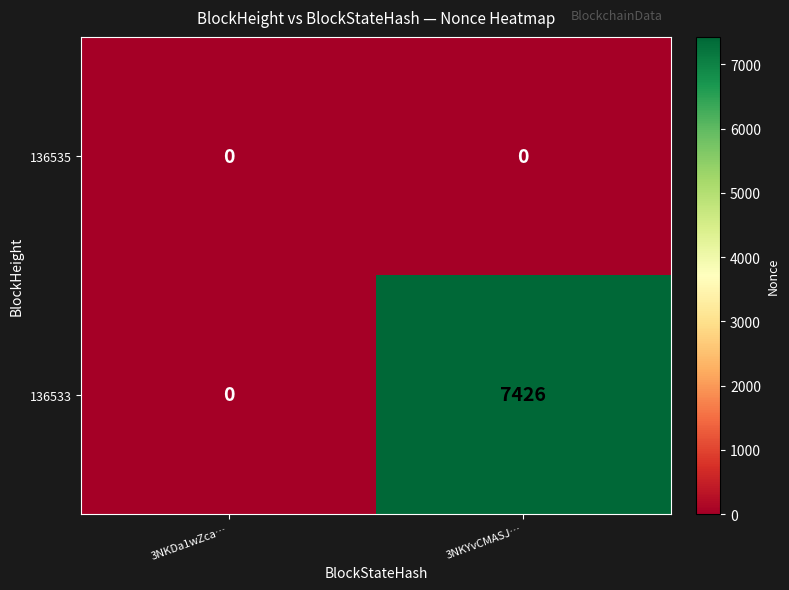

At which label is 136533 closest to 3713?

3NKDa1wZca…